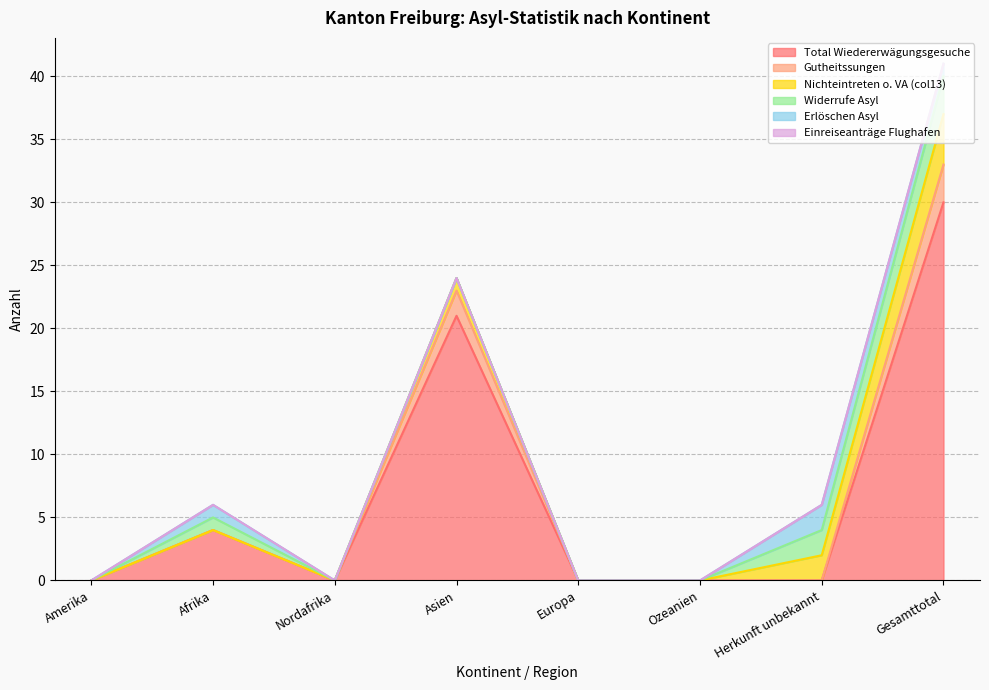

What is the label of the 5th point from the right?

Asien